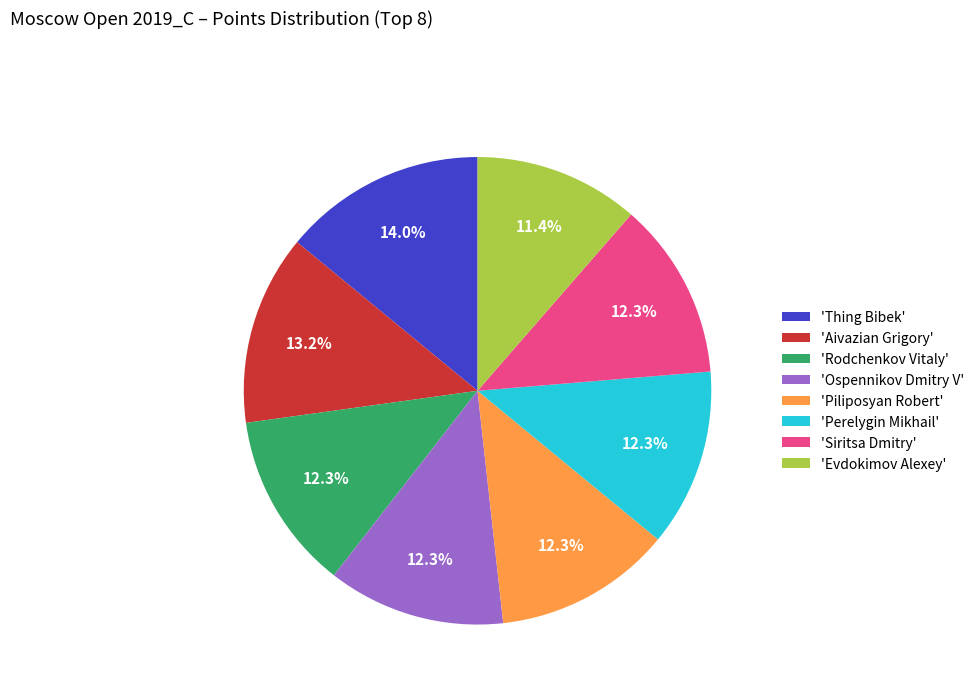

Combined, do 'Evdokimov Alexey' and 'Thing Bibek' account for over 50%?

No